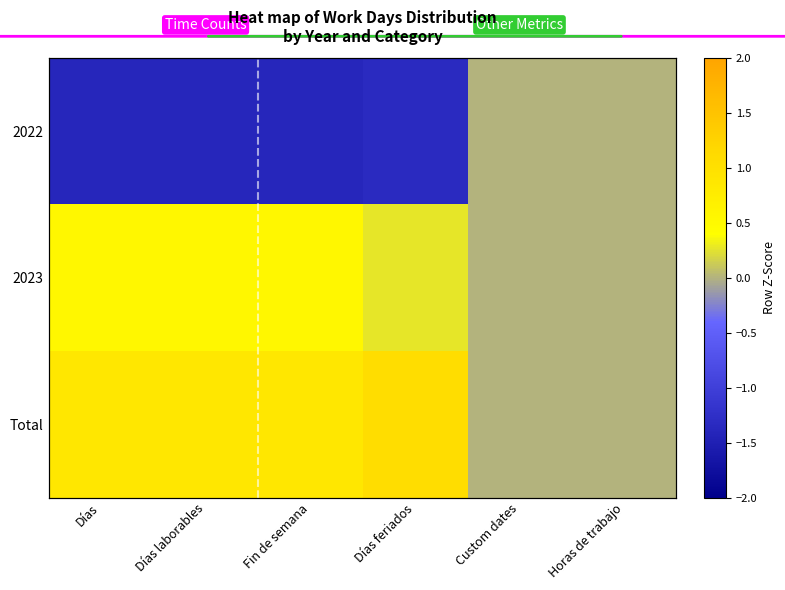

The value of Total at Días laborables is 0.9. True or false?

True